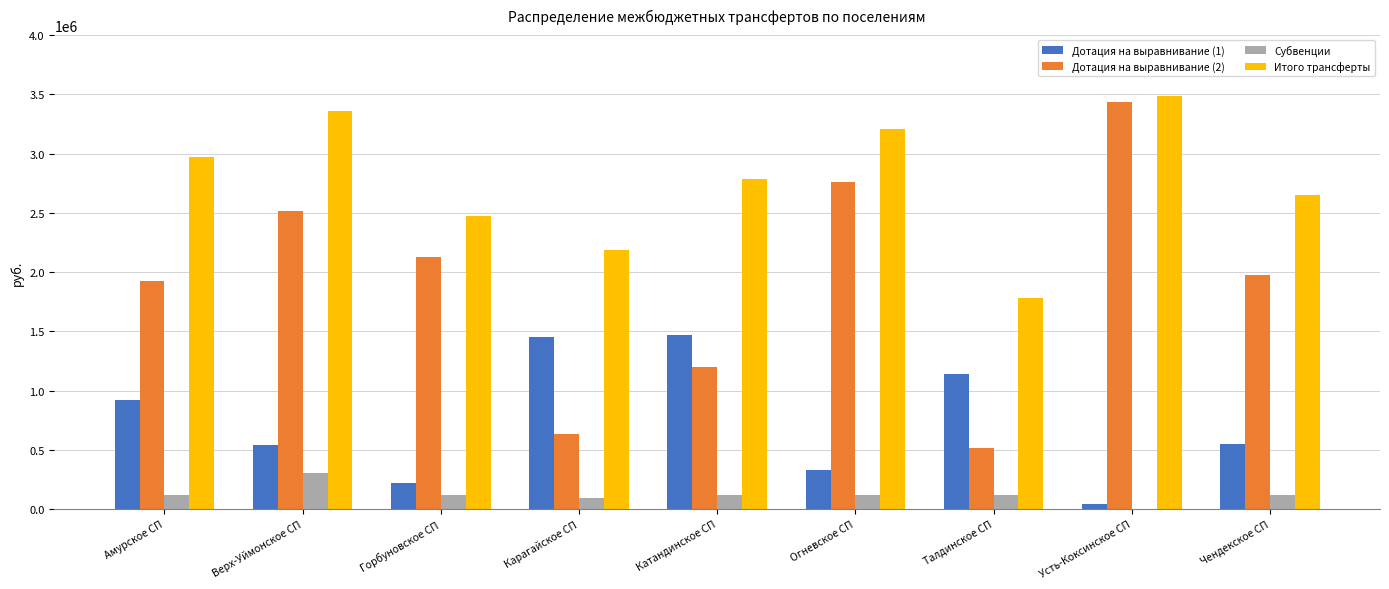

Which series has the largest total across all categories?

Итого трансферты